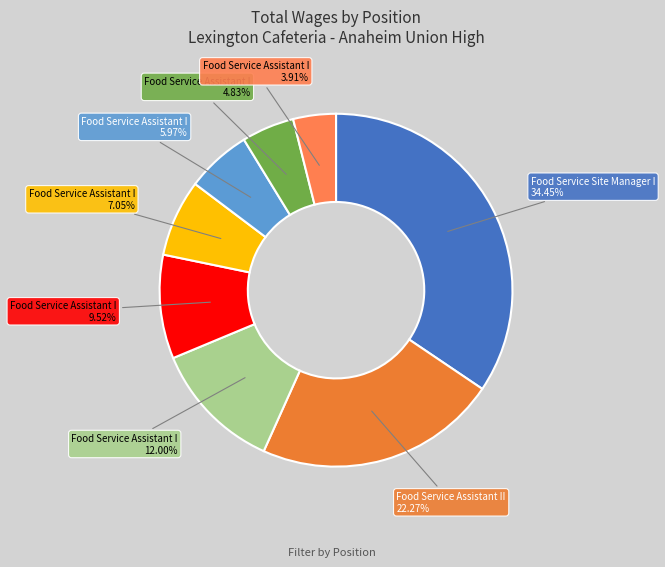

How many slices are in this pie chart?

8